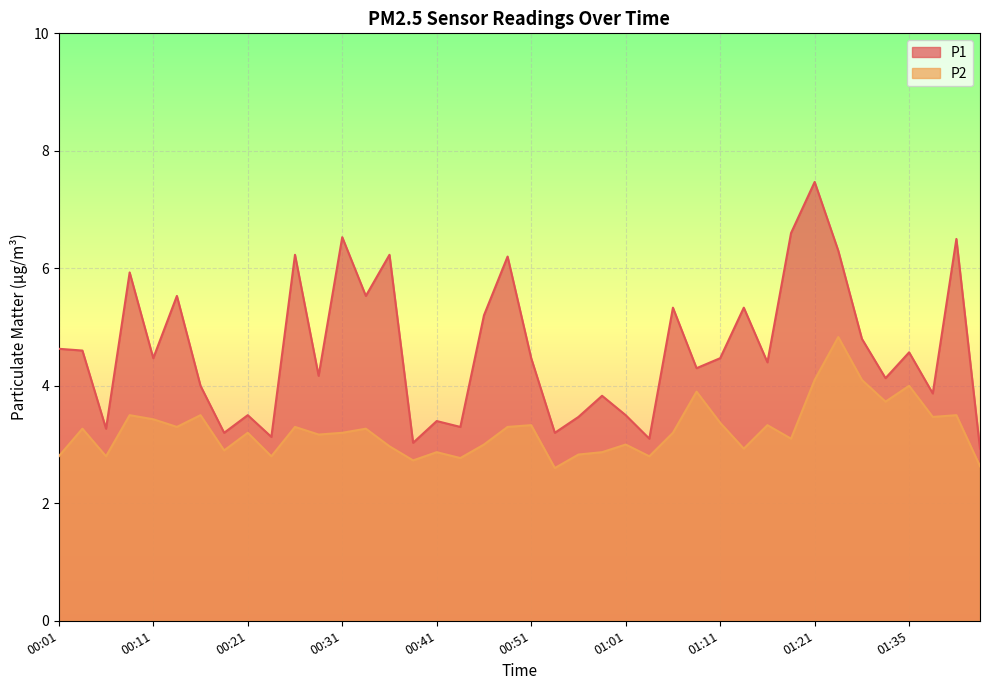

Which category has the highest value across all series?

01:21